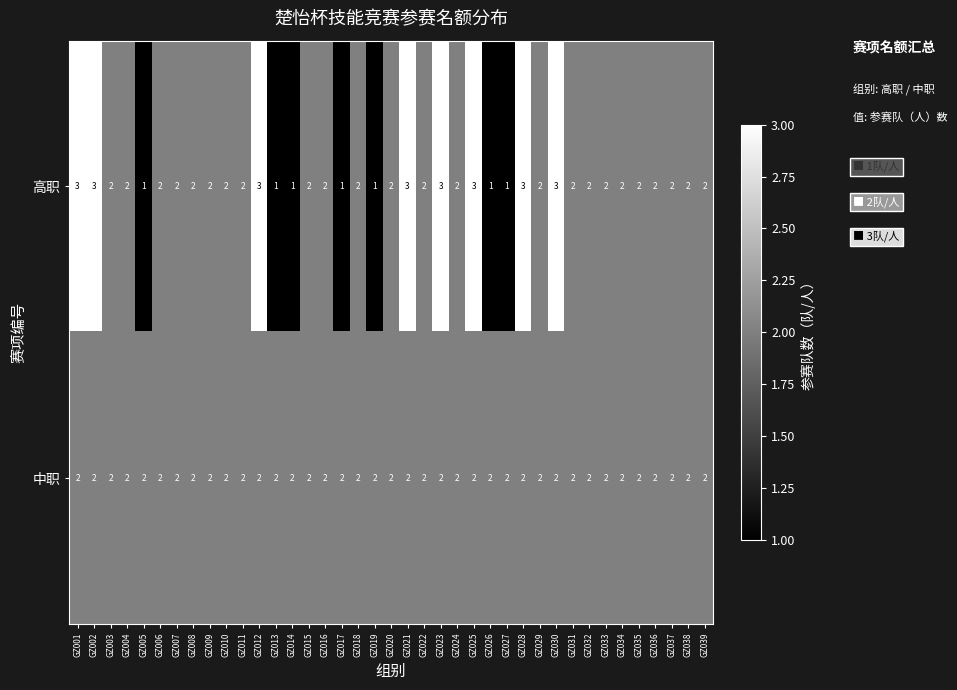

What is the maximum value shown in the chart?

3